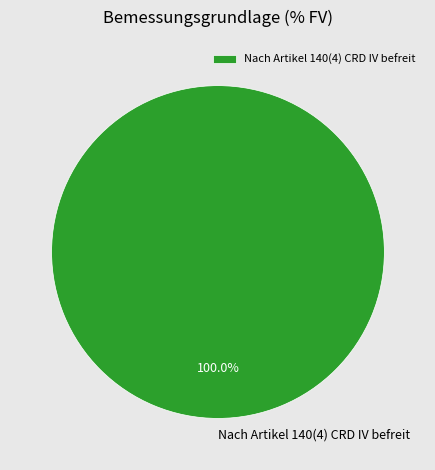

Is Nach Artikel 140(4) CRD IV befreit the majority of the pie?

Yes